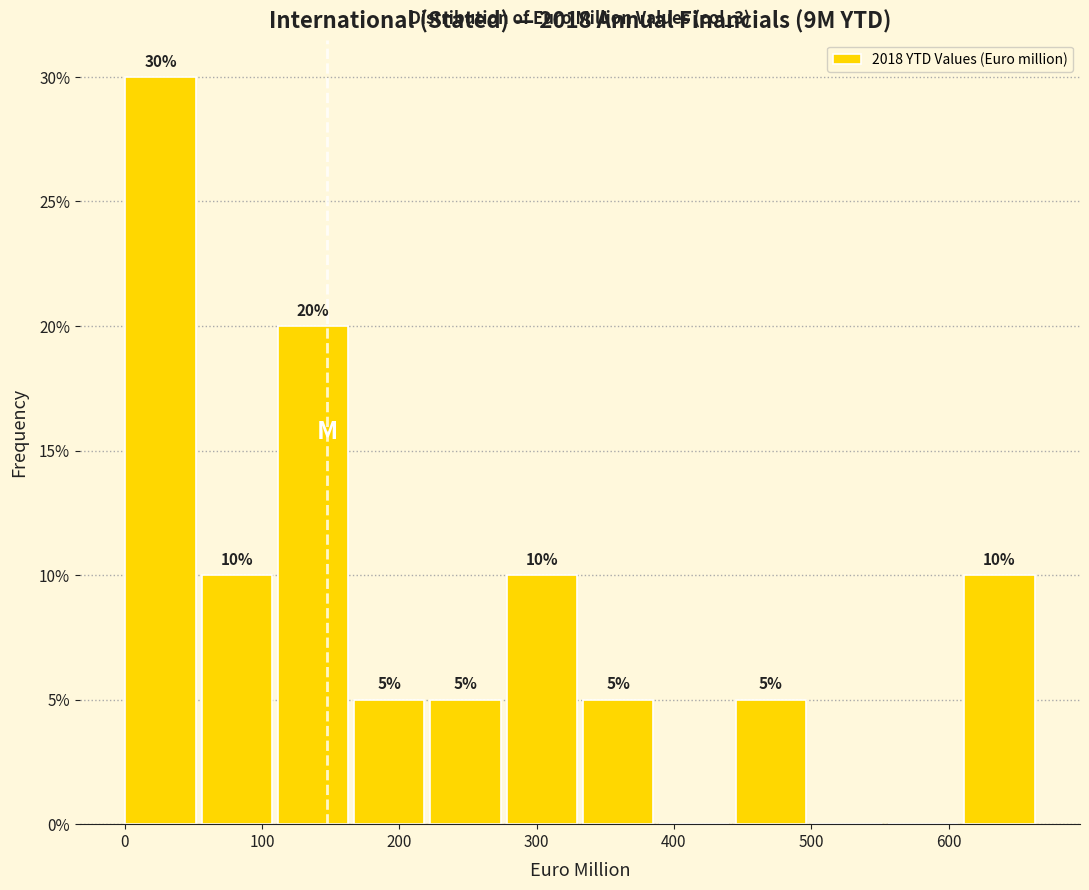

Over which range of the x-axis is the bar tallest?

0 to 60